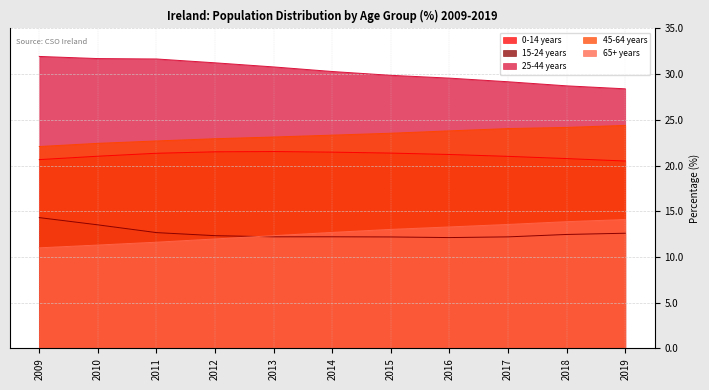

Reading right to left, list all the values displayed in this chart.

0-14 years: 20.5	20.8	21.0	21.2	21.4	21.5	21.5	21.5	21.3	21.0	20.7
15-24 years: 12.6	12.5	12.2	12.1	12.2	12.2	12.2	12.3	12.7	13.5	14.3
25-44 years: 28.4	28.7	29.2	29.6	29.9	30.3	30.8	31.2	31.7	31.7	31.9
45-64 years: 24.4	24.2	24.1	23.8	23.5	23.3	23.1	22.9	22.7	22.4	22.1
65+ years: 14.1	13.9	13.6	13.3	13.0	12.7	12.3	12.0	11.6	11.3	11.0